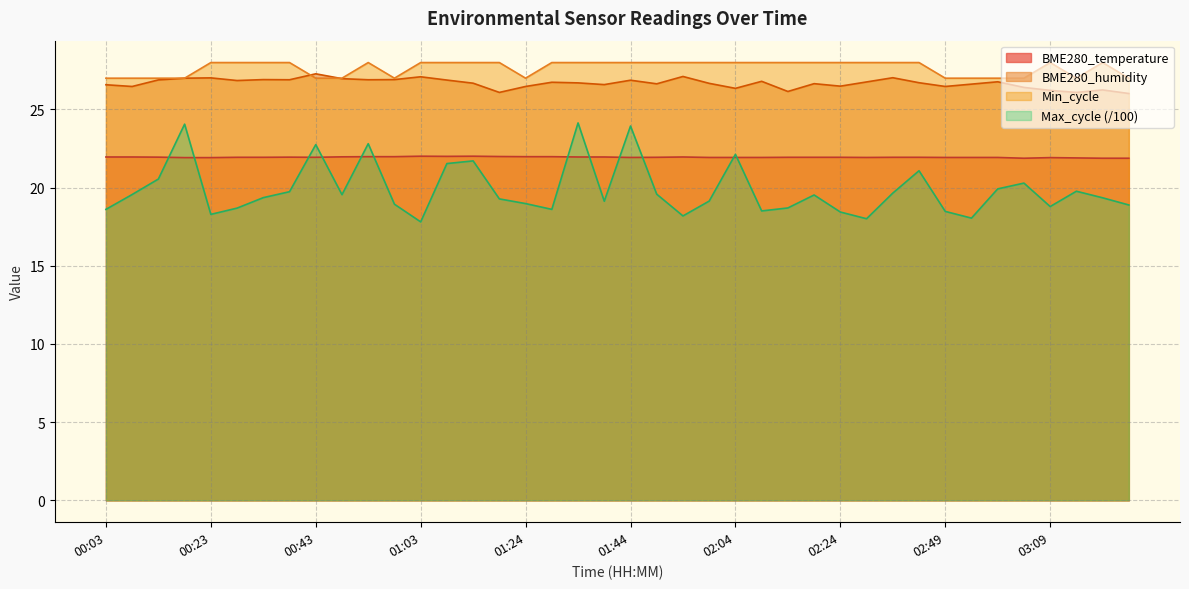

True or false: BME280_temperature and BME280_humidity cross at least once.

False